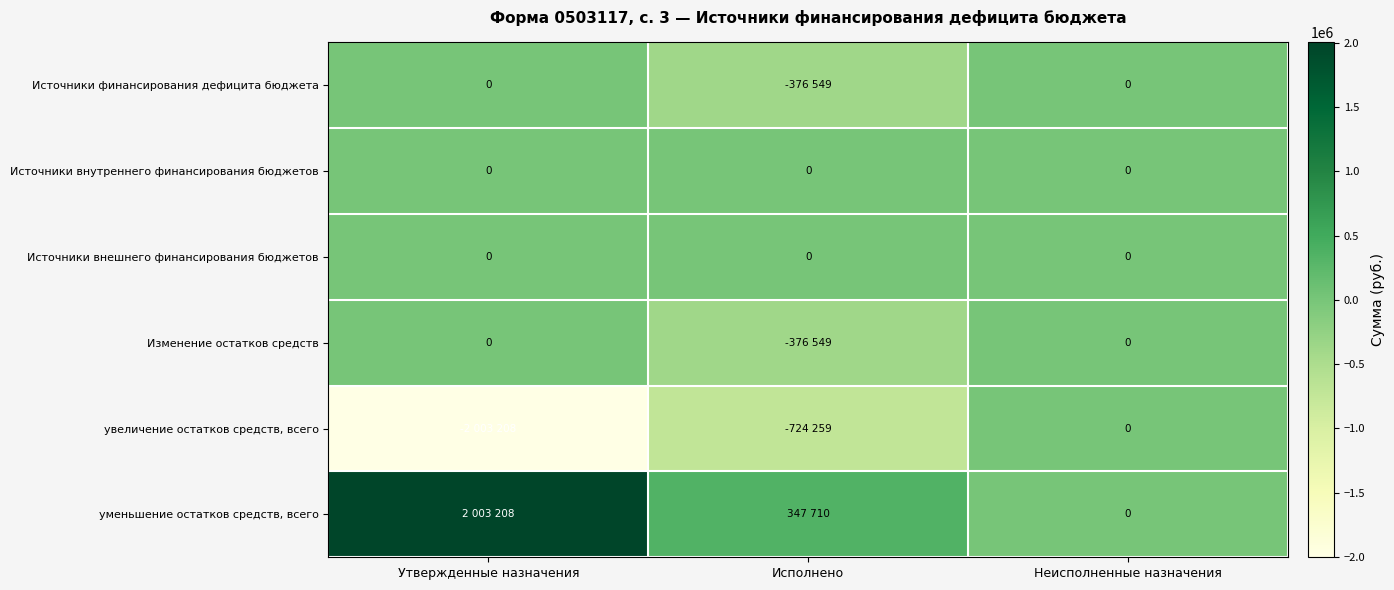

How many values in the увеличение остатков средств, всего series exceed -724258?

1